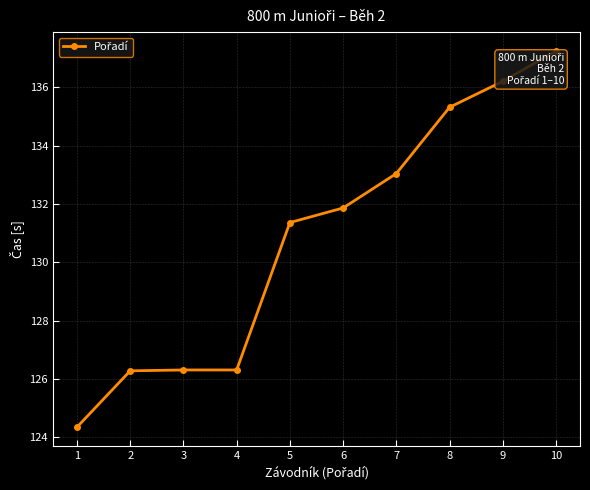

What is the value of the 7th point from the left?

133.0